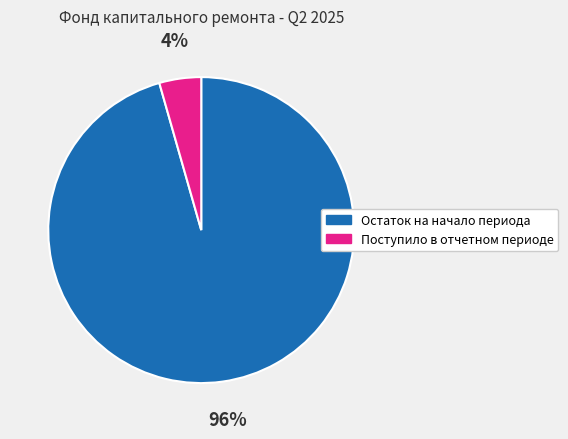

The Поступило в отчетном периоде slice represents 4% of the pie. True or false?

True